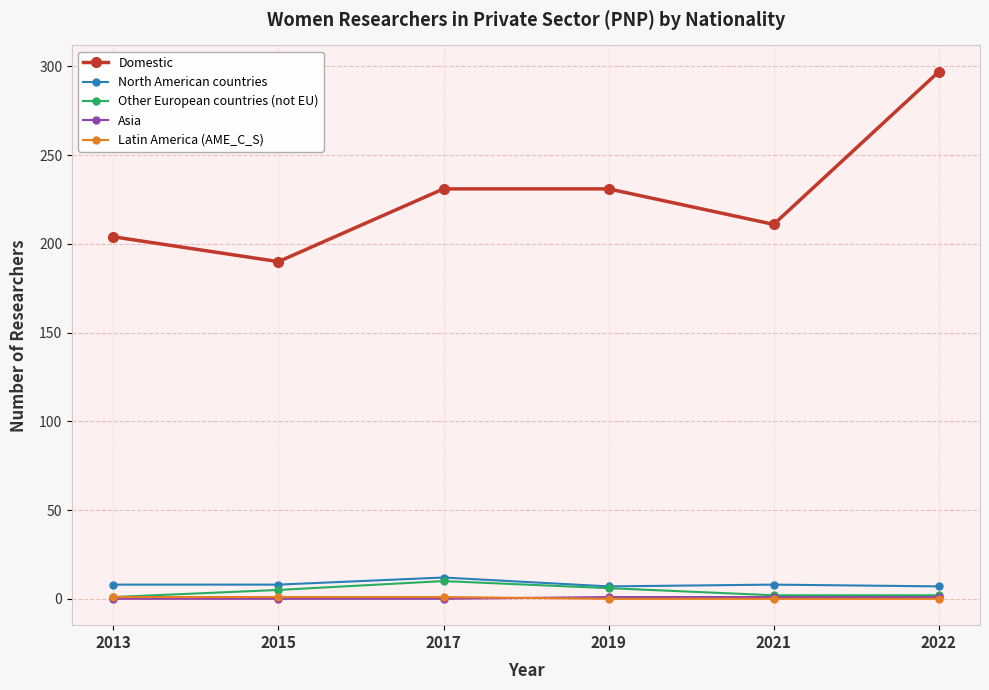

In North American countries, how many points are higher than both neighbors (excluding endpoints)?

2